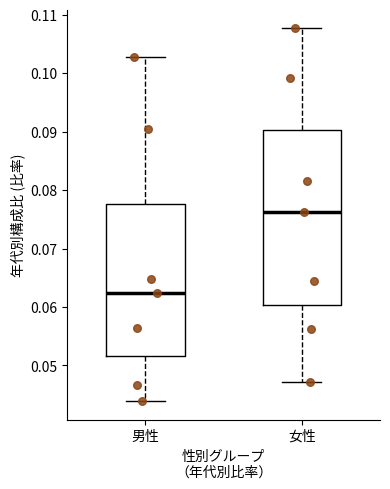

Which box's median line is the lowest?

男性